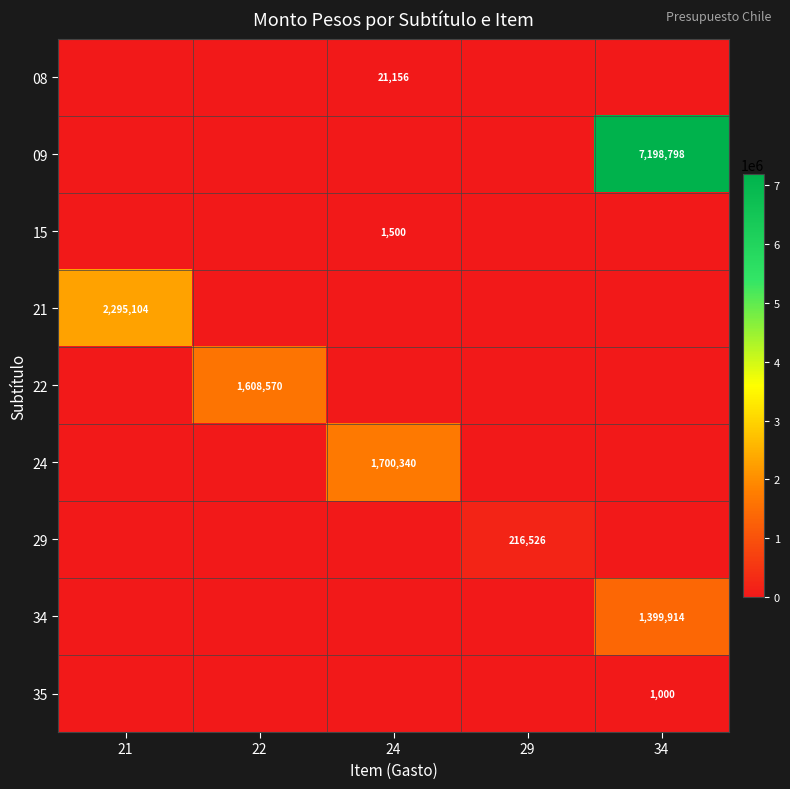

The 22 series shows 1608570 at 22. True or false?

True